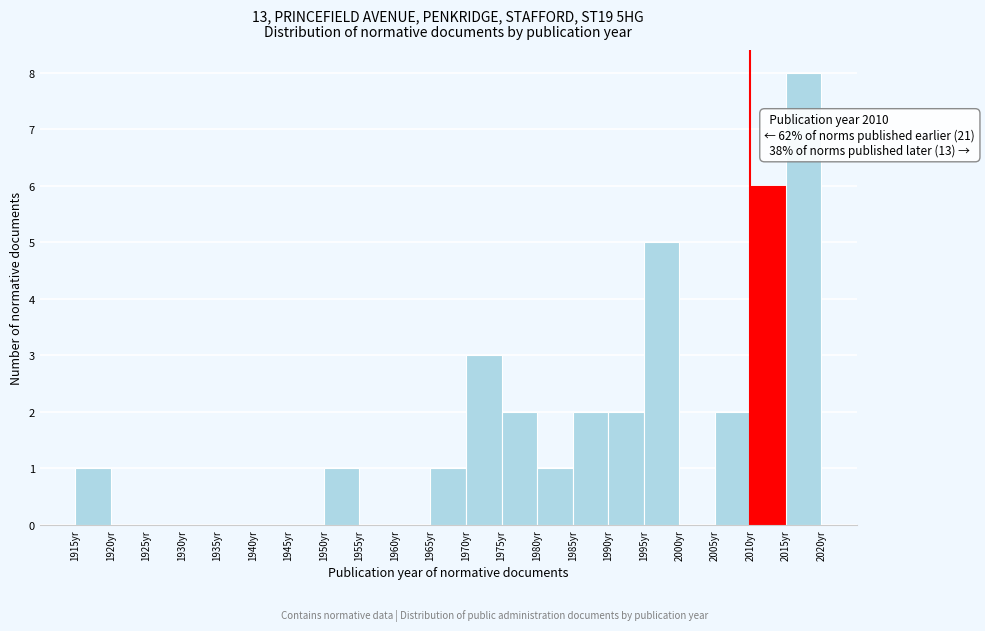

Which range on the x-axis has the tallest bar?

2015 to 2020